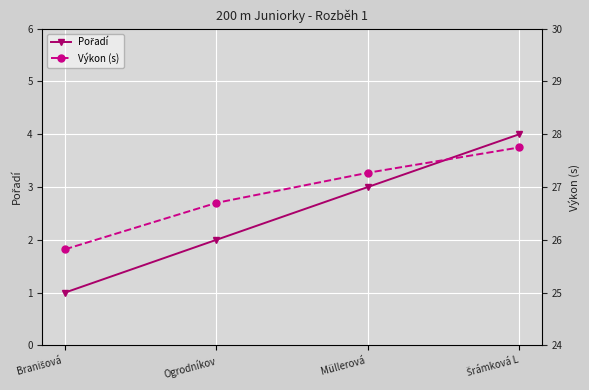

Count the number of categories in the chart.

4